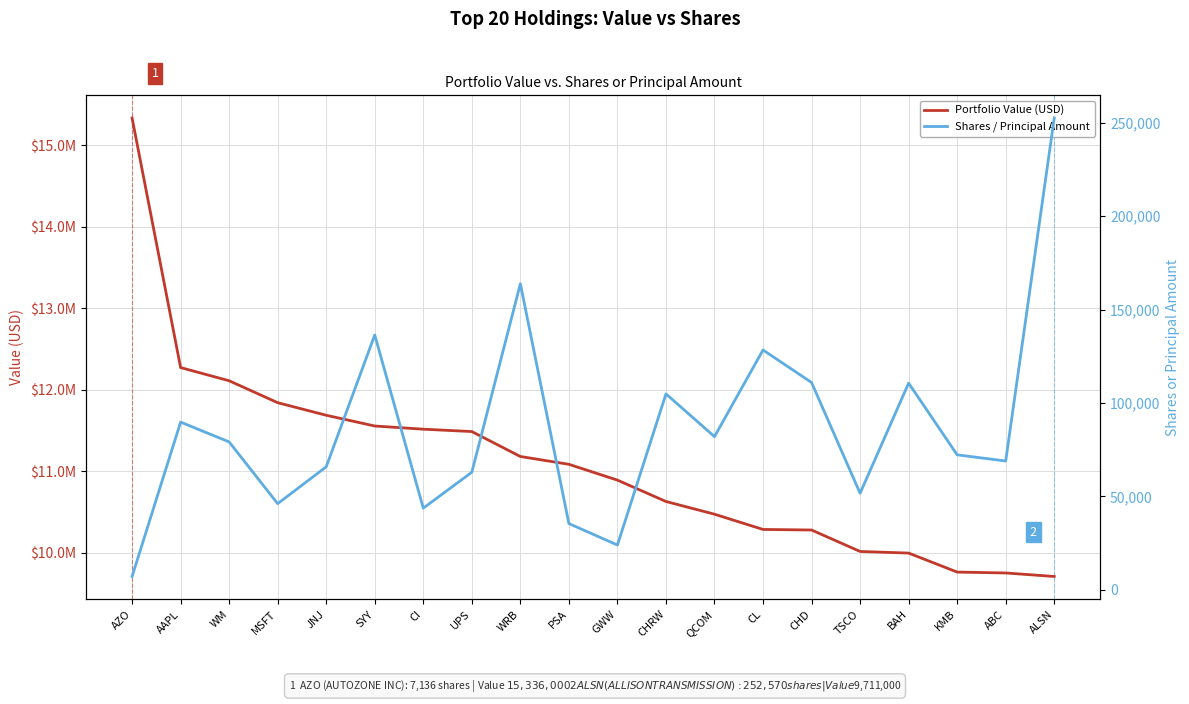

What is the maximum value shown in the chart?

15336000